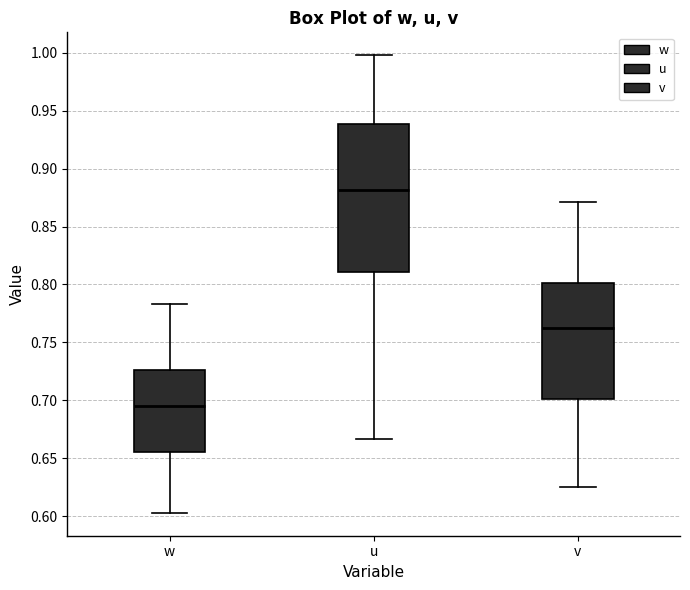

Which box is the tallest, from its lower edge to its upper edge?

u